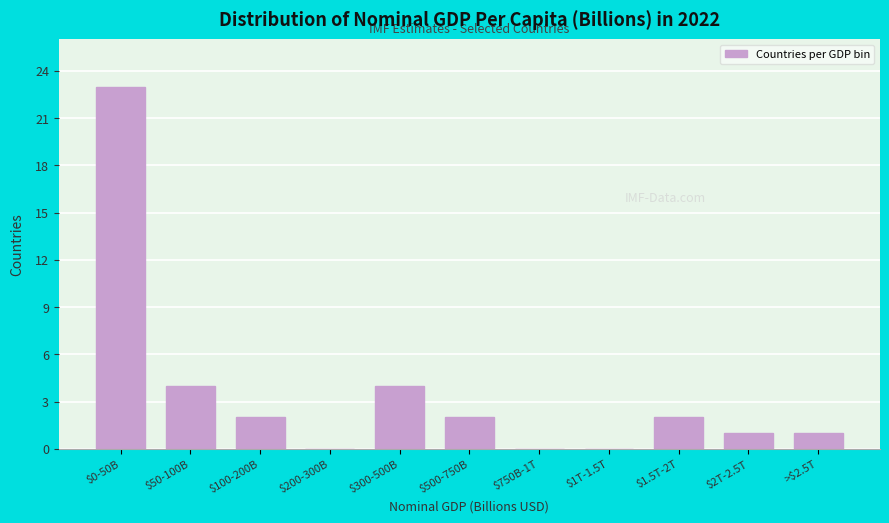

What is the sum of all values?

39